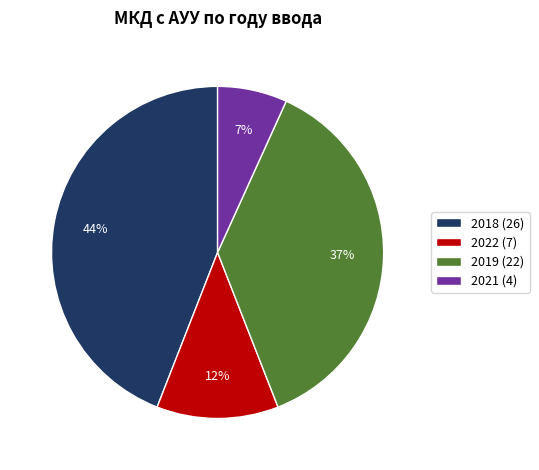

Is there a majority slice in this chart?

No